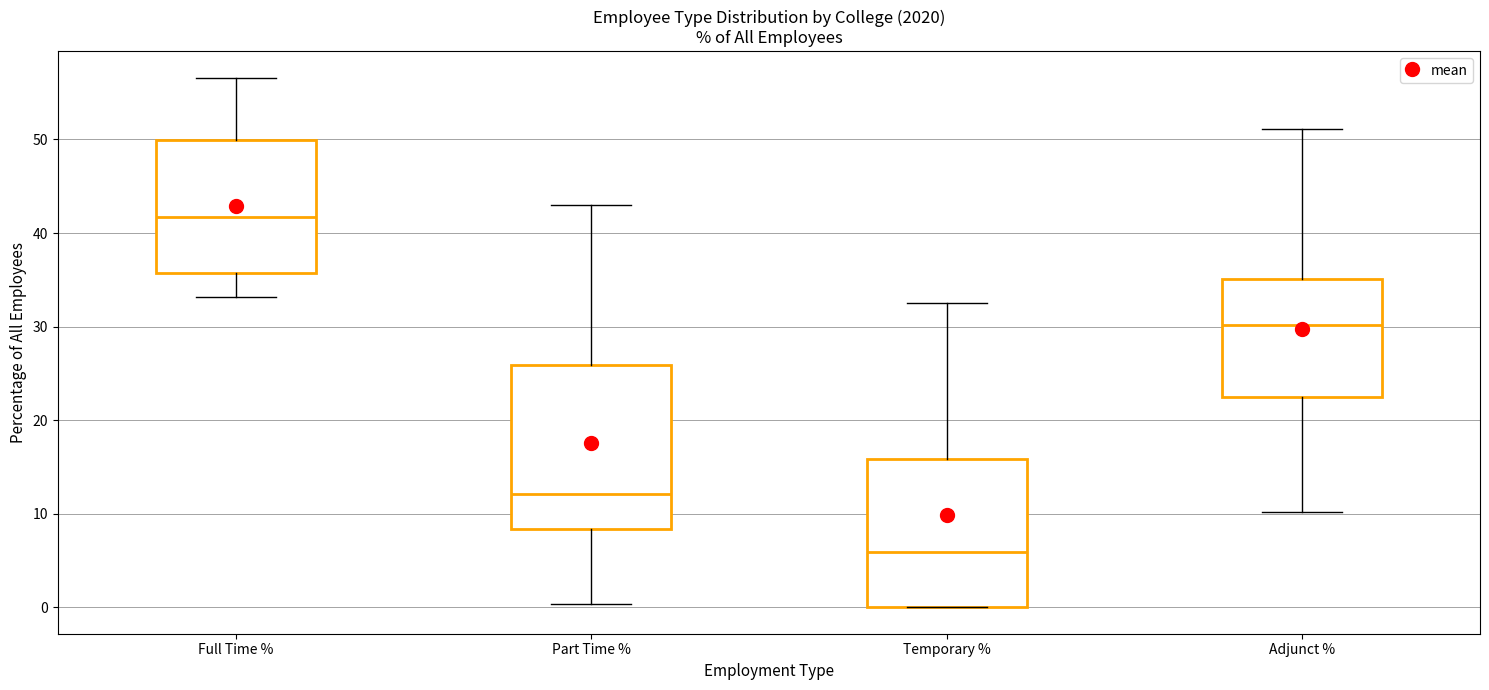

Comparing the boxes themselves (not the whiskers), which one is the tallest?

Part Time %